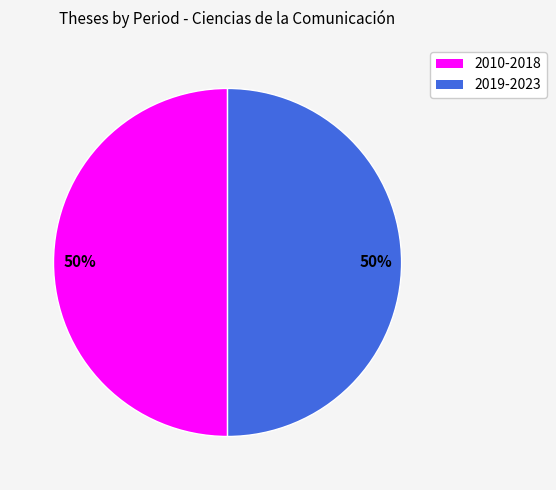

To the nearest percent, what is the average slice percentage?

50%